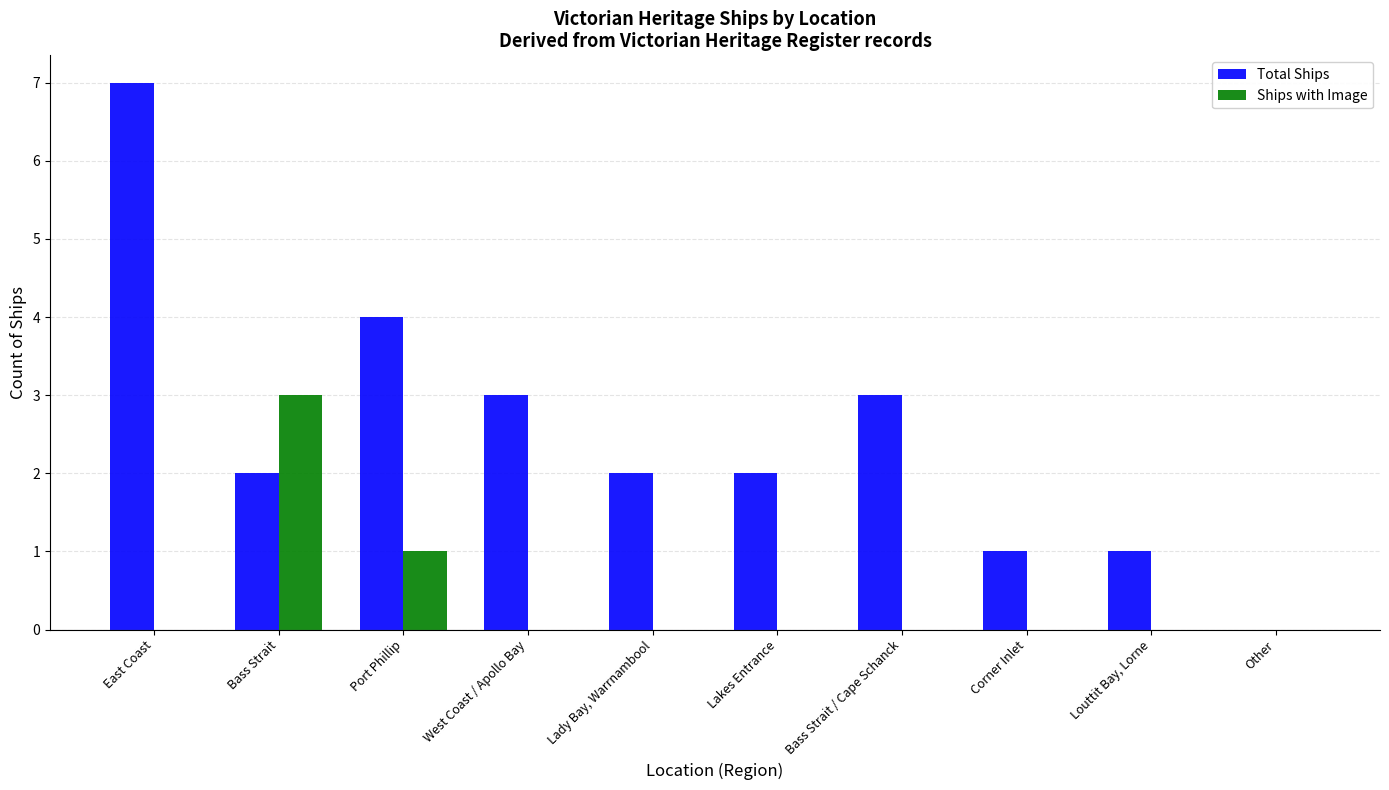

What is the greatest value displayed?

7